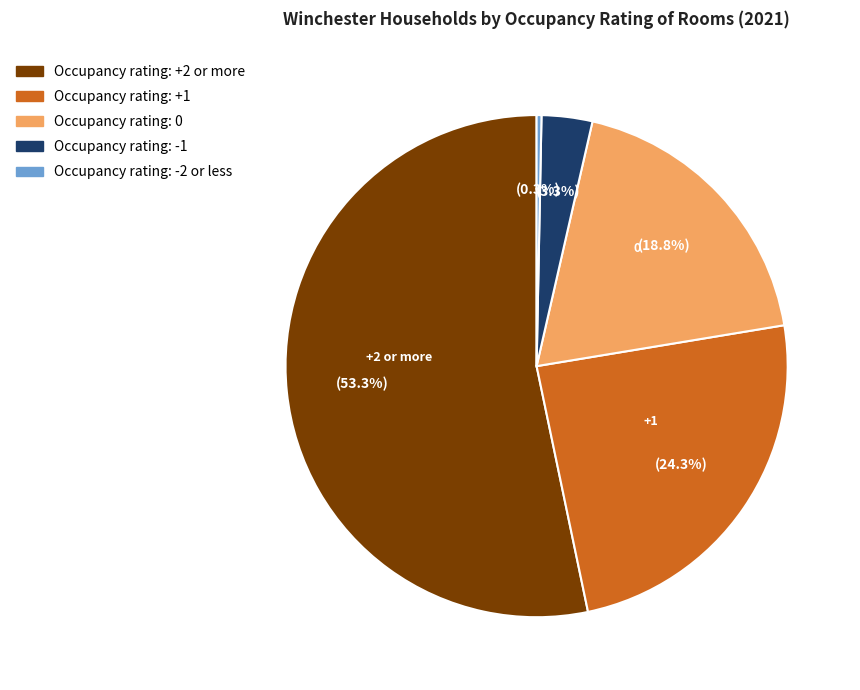

Combined, do Occupancy rating: +1 and Occupancy rating: +2 or more account for over 50%?

Yes